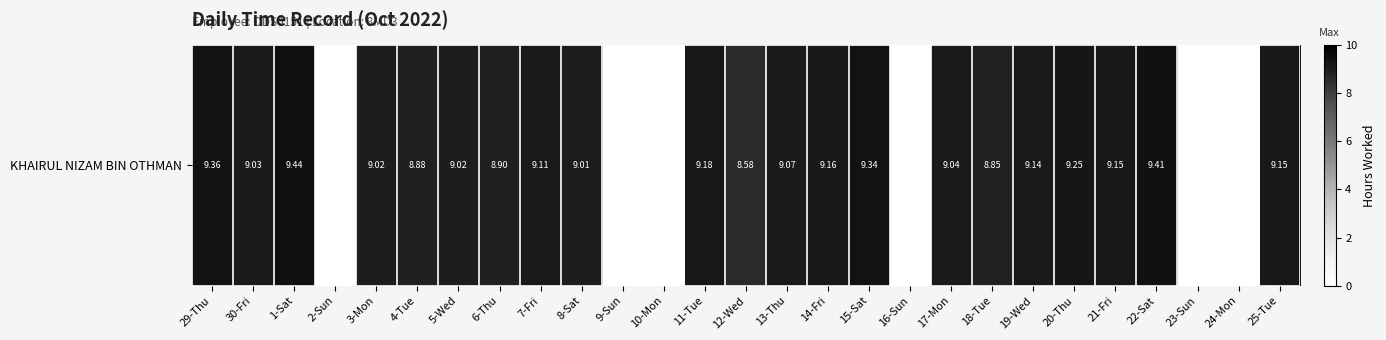

Where does the data first go above 9?

29-Thu